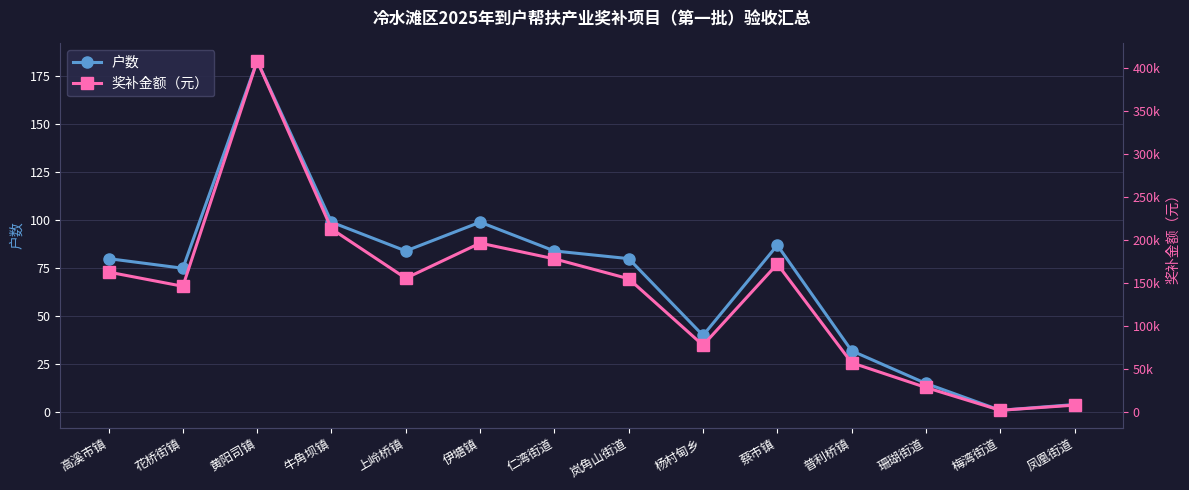

At how many categories does at least one series exceed 63936?

10